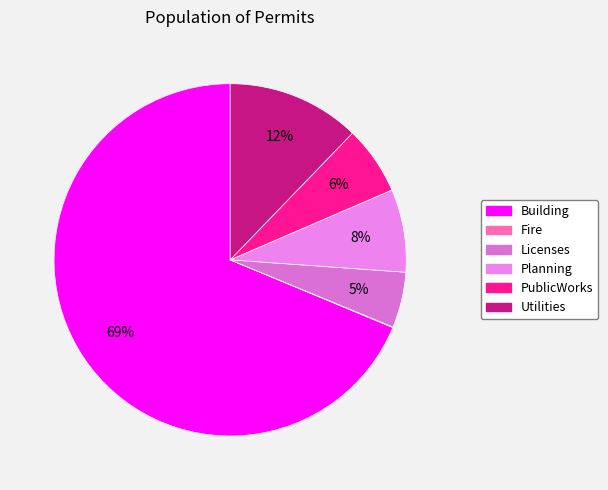

To the nearest percent, what portion does Utilities represent?

12%